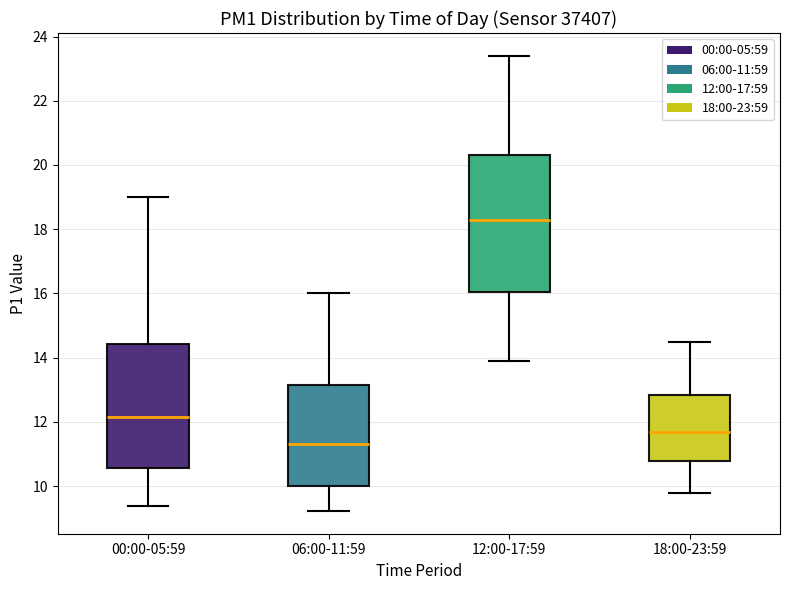

Where is the lower edge of the box for 18:00-23:59 on the y-axis? The values are not printed on the chart, so give them approximately, as read against the axis.

10.8